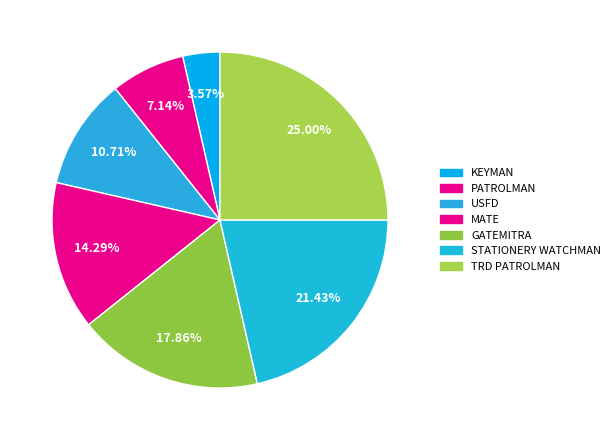

To the nearest percent, what is the combined percentage of KEYMAN and USFD?

14%